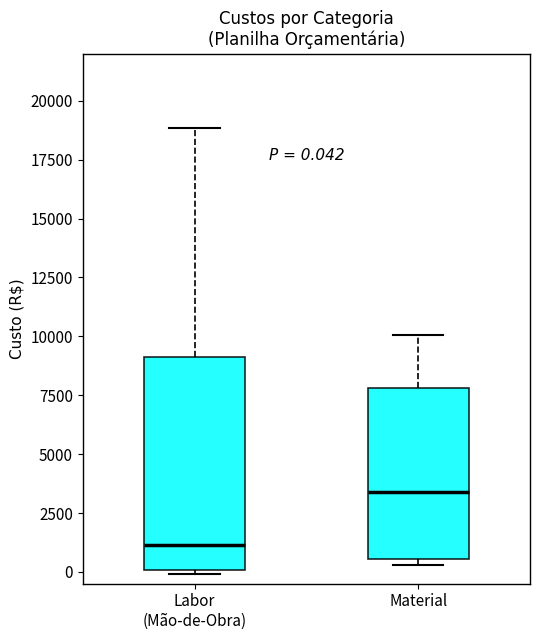

Comparing the boxes themselves (not the whiskers), which one is the tallest?

Labor (Mão-de-Obra)